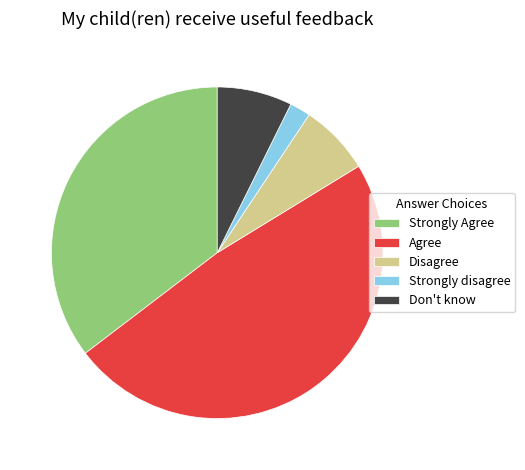

Count the number of slices in the pie.

5